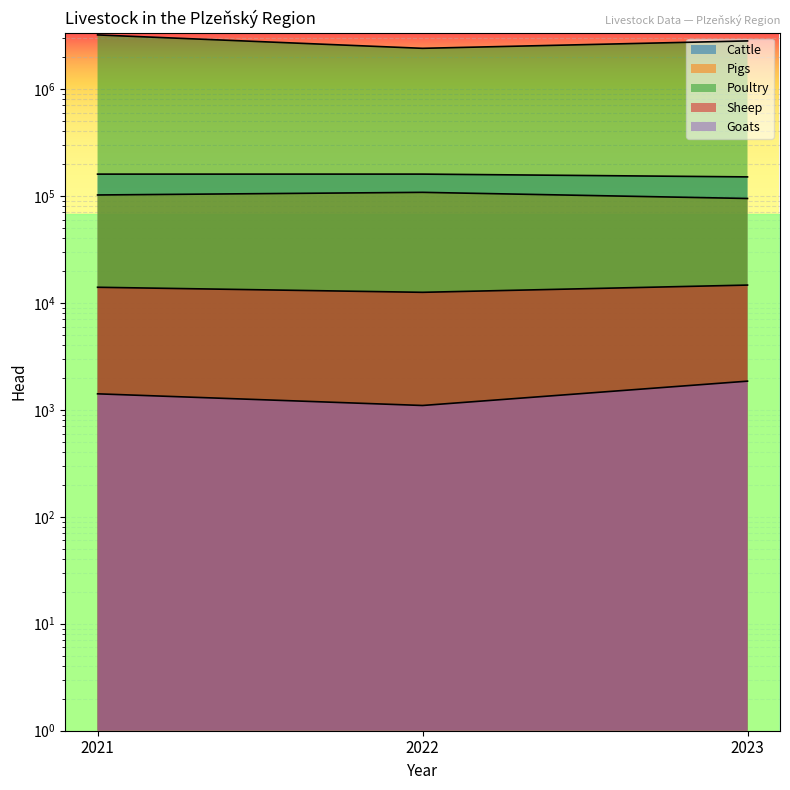

What is the spread (max minus min) of values at 2021?

3191668